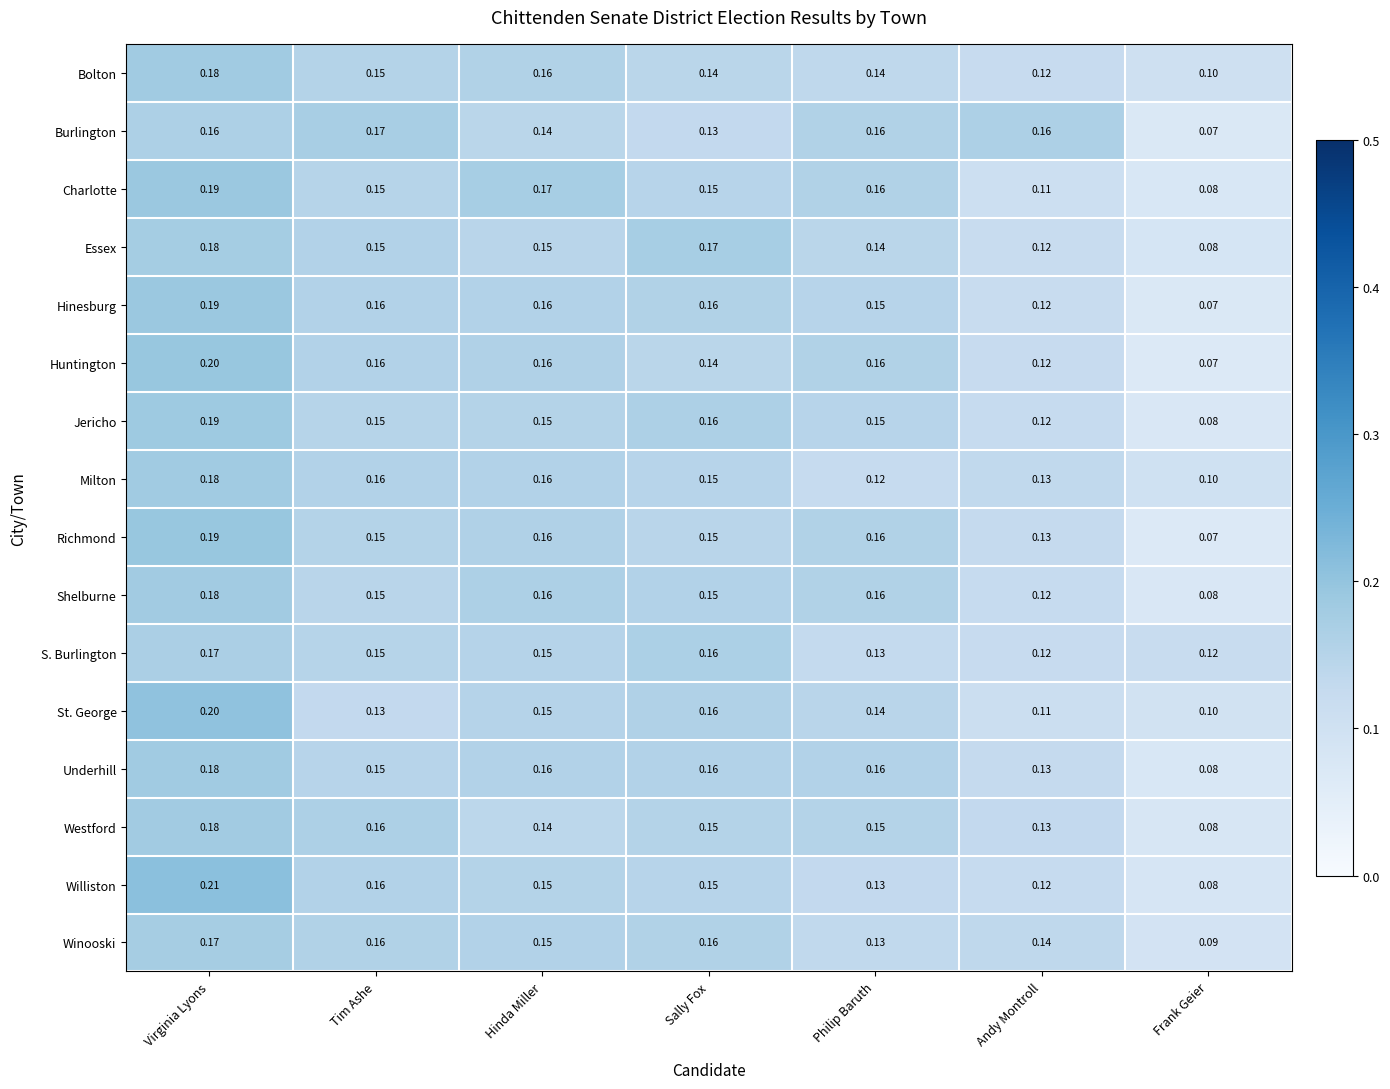

Between Virginia Lyons and Hinda Miller, which series saw the biggest shift?

Williston